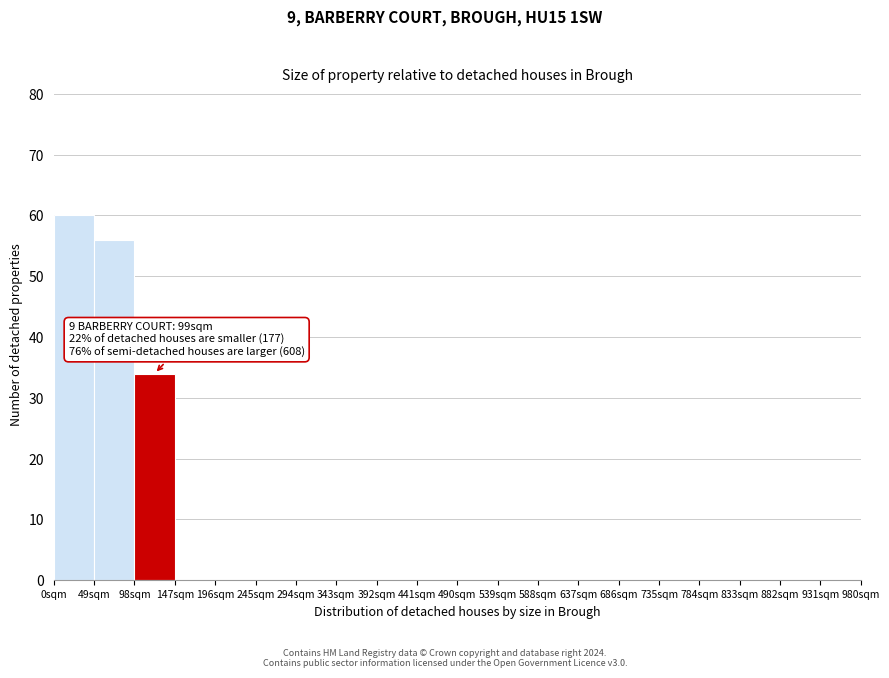

Which range on the x-axis has the tallest bar?

0 to 49